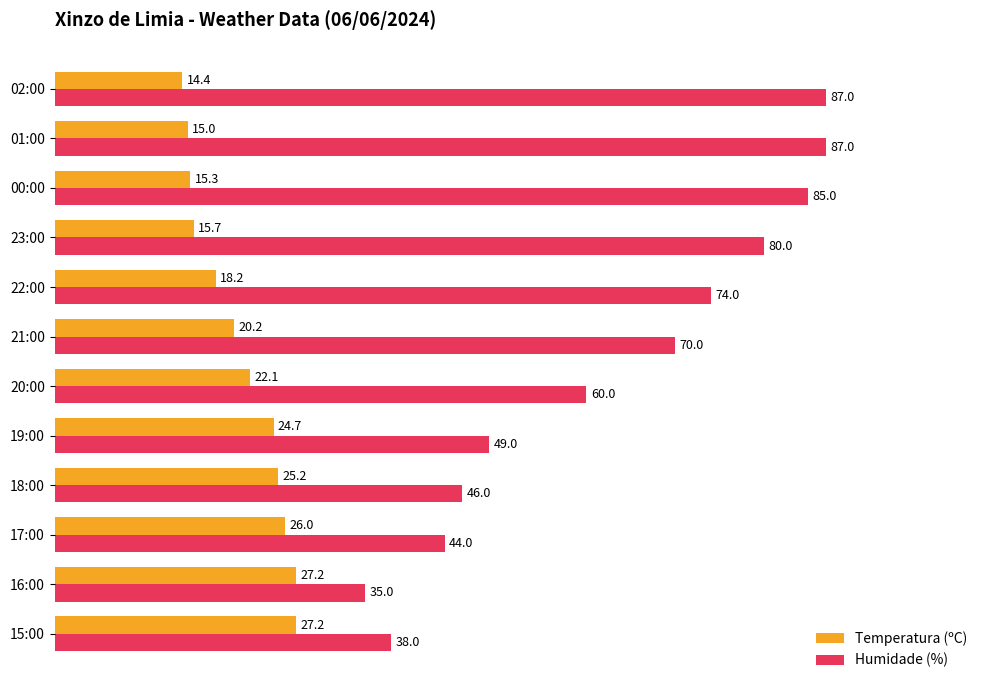

At which category is the sum across all series the highest?

01:00